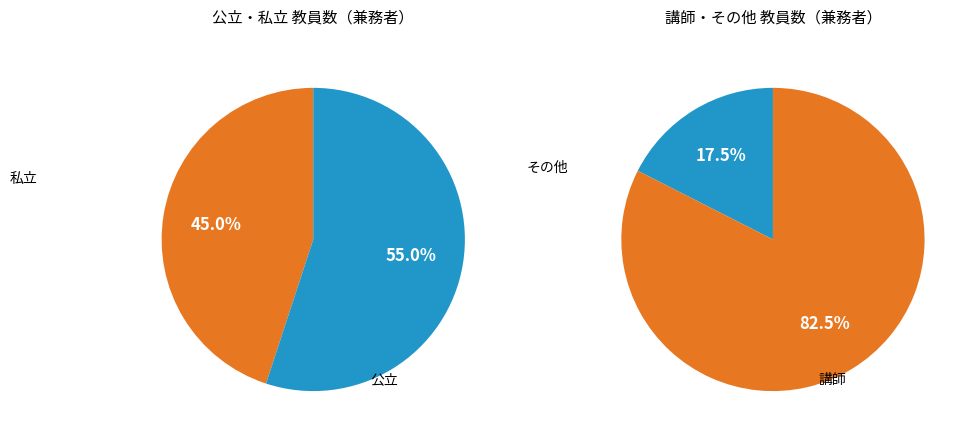

Is 養護教諭 the majority of the pie?

No